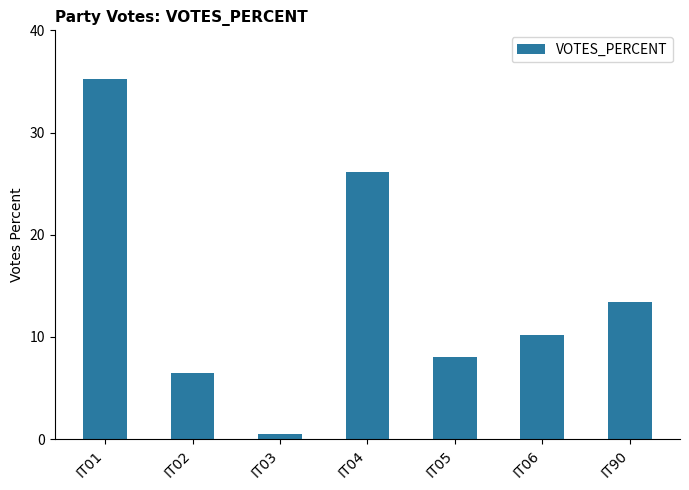

The chart shows a value of 26.1 at IT04. True or false?

True